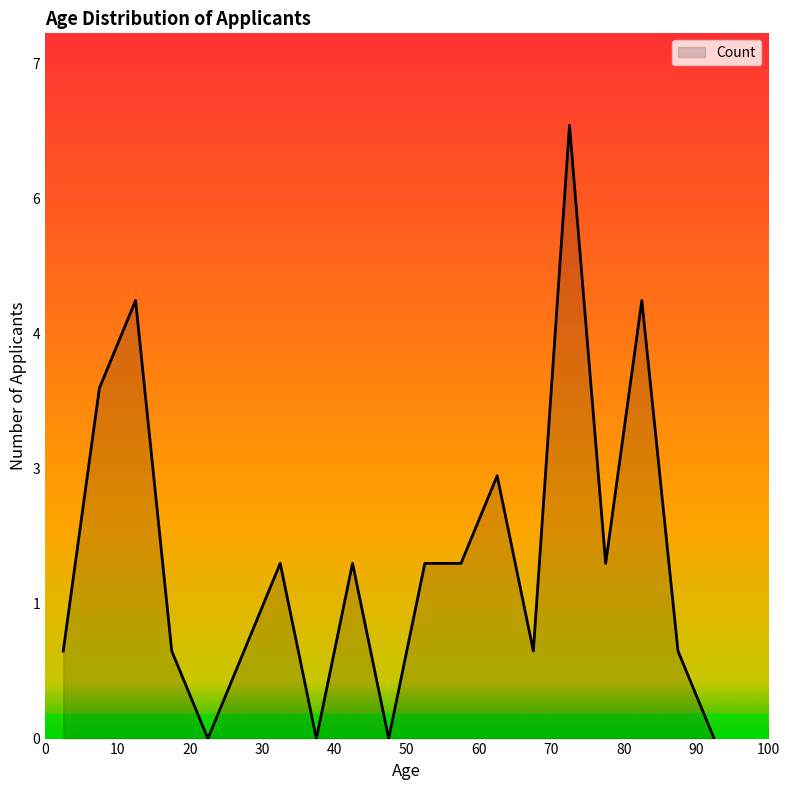

Is this an area chart (filled region under the line)?

Yes